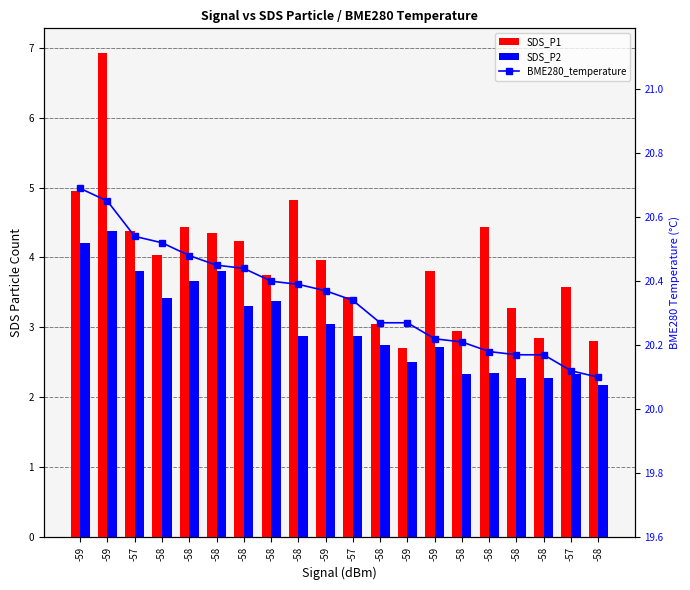

What is the sum of all BME280_temperature values?

407.0